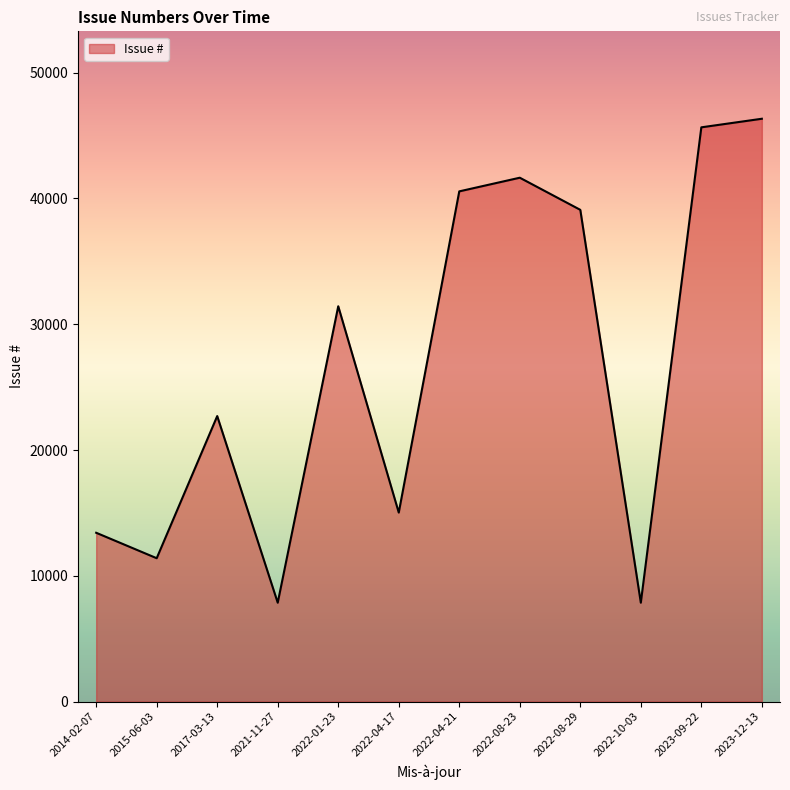

The chart shows a value of 9302 at 2022-04-17. True or false?

False